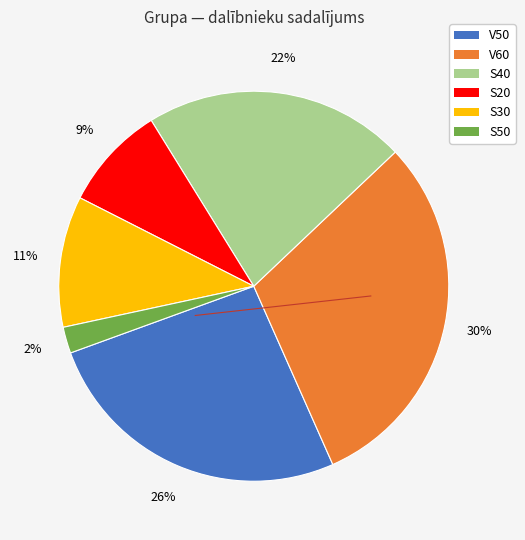

To the nearest percent, what percentage of the pie is S50?

2%